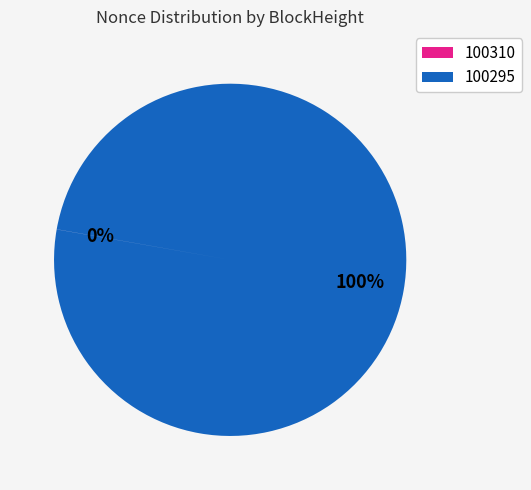

Does any single category account for the majority?

Yes